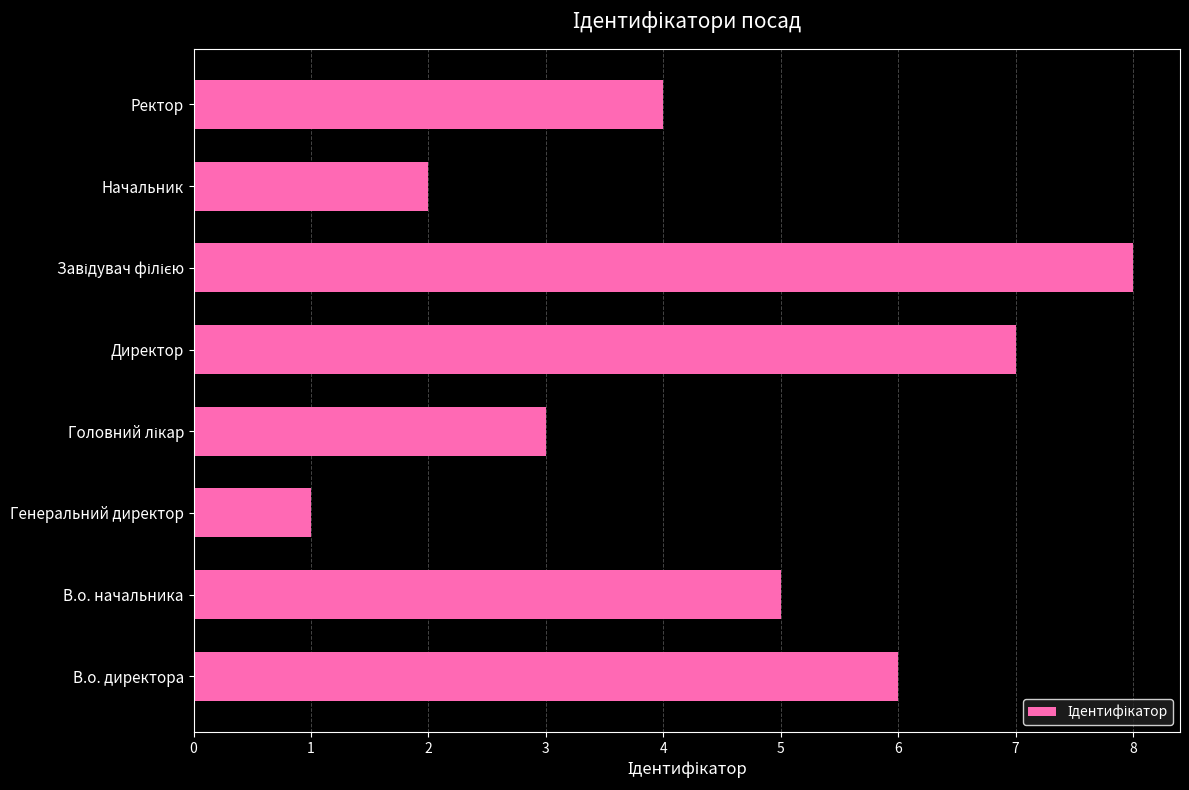

Is it true that the value at Начальник is 2?

True